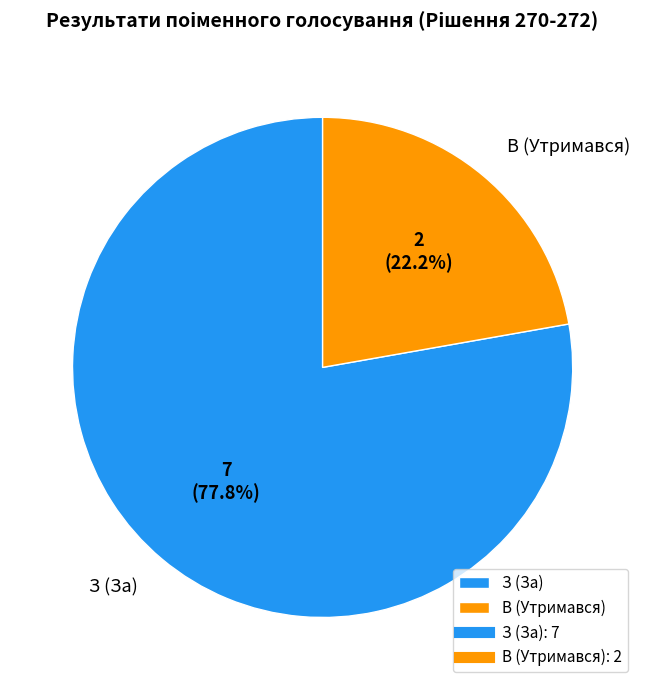

Between З (За) and В (Утримався), which is larger?

З (За)